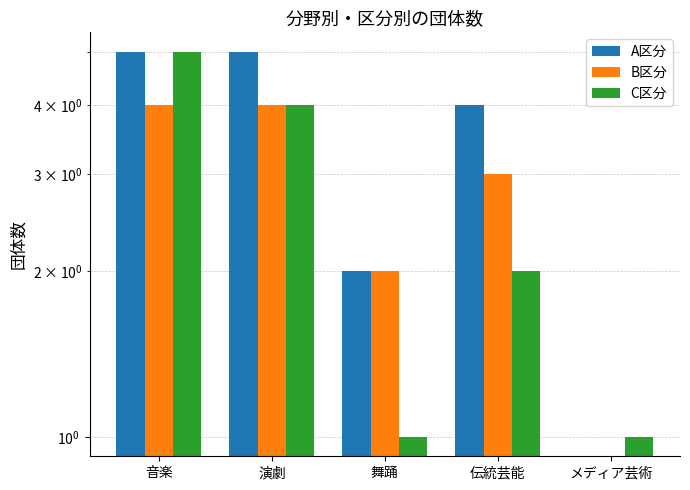

The B区分 series shows 4 at 音楽. True or false?

True